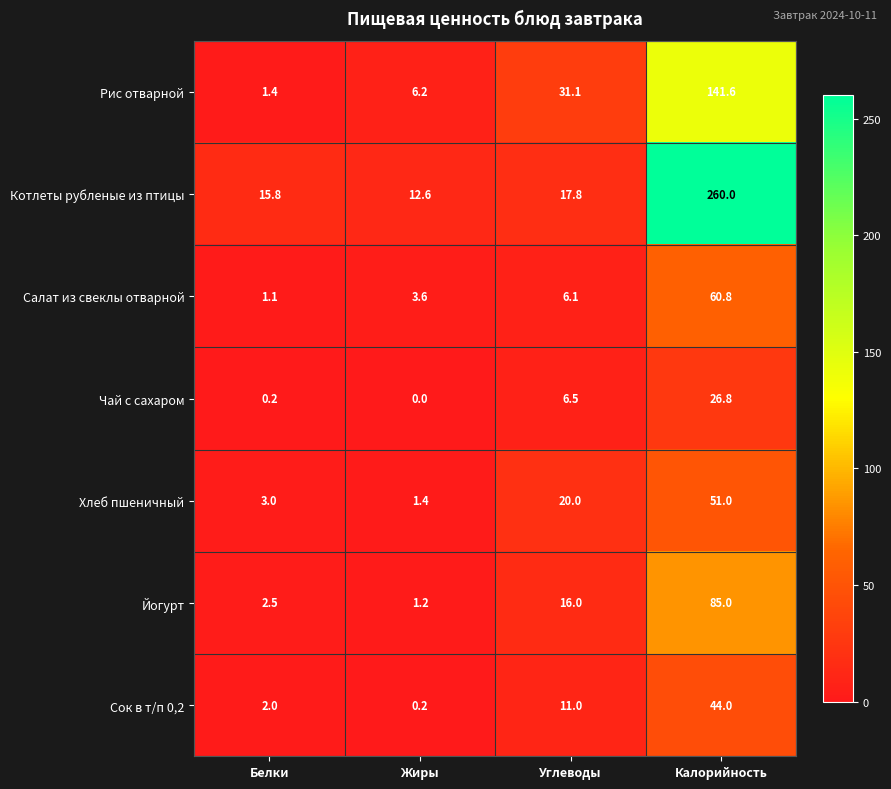

Reading left to right, extract all data points from this chart.

Рис отварной: Белки=1.4	Жиры=6.2	Углеводы=31.1	Калорийность=141.6
Котлеты рубленые из птицы: Белки=15.8	Жиры=12.6	Углеводы=17.8	Калорийность=260.0
Салат из свеклы отварной: Белки=1.1	Жиры=3.6	Углеводы=6.1	Калорийность=60.8
Чай с сахаром: Белки=0.2	Жиры=0.0	Углеводы=6.5	Калорийность=26.8
Хлеб пшеничный: Белки=3.0	Жиры=1.4	Углеводы=20.0	Калорийность=51.0
Йогурт: Белки=2.5	Жиры=1.2	Углеводы=16.0	Калорийность=85.0
Сок в т/п 0,2: Белки=2.0	Жиры=0.2	Углеводы=11.0	Калорийность=44.0